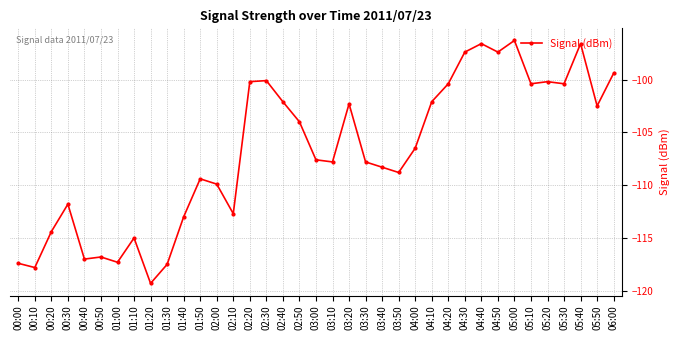

How many data points are above -107?

18